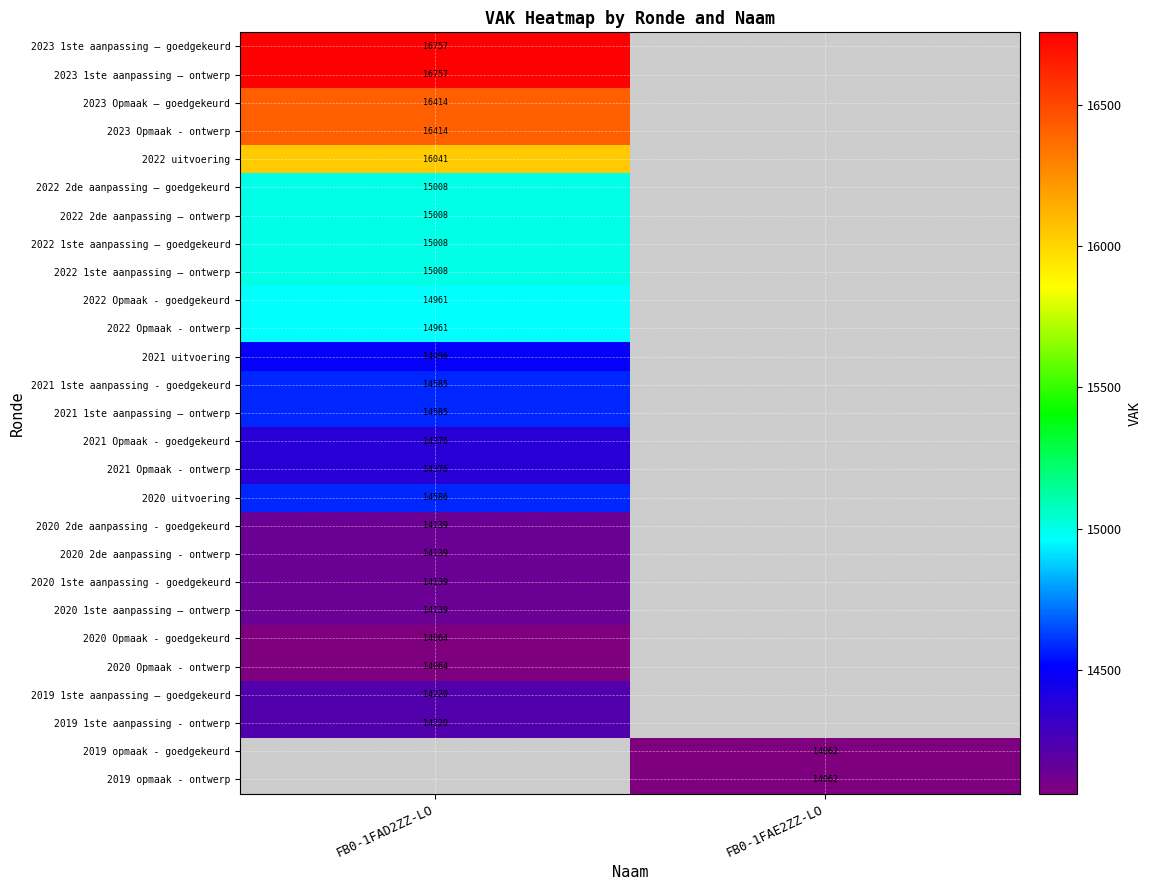

The 2023 Opmaak – goedgekeurd series shows 4851.2 at FB0-1FAD2ZZ-LO. True or false?

False